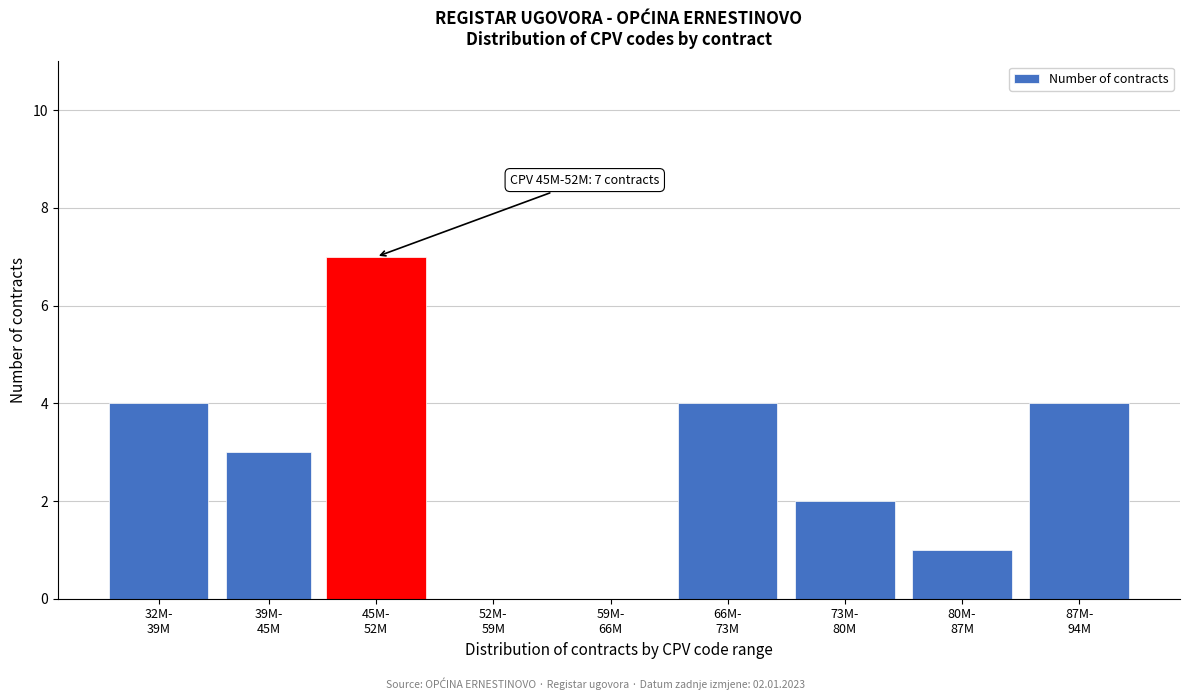

What is the greatest value displayed?

7